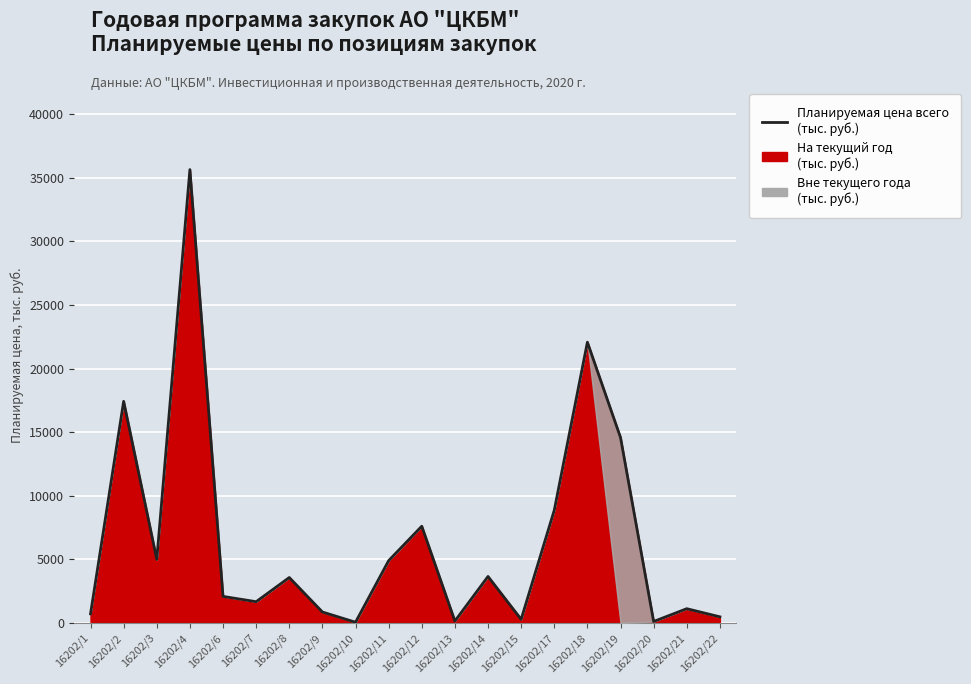

True or false: there are more than 0 points higher than both neighbors.

True